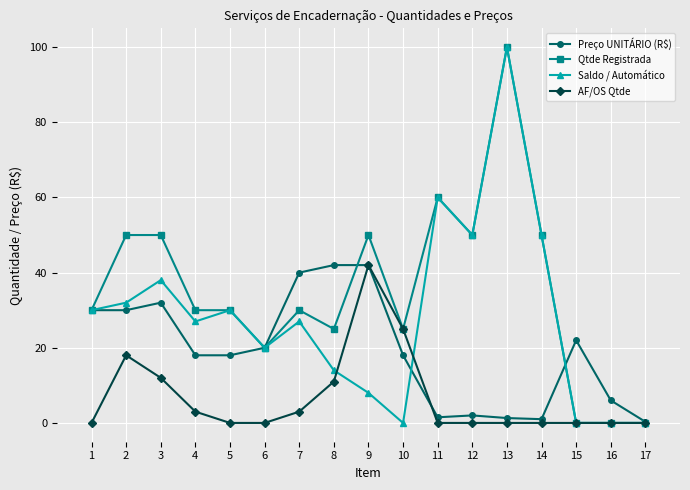

What is the value of the Saldo / Automático point at the 4th from the left?

27.0